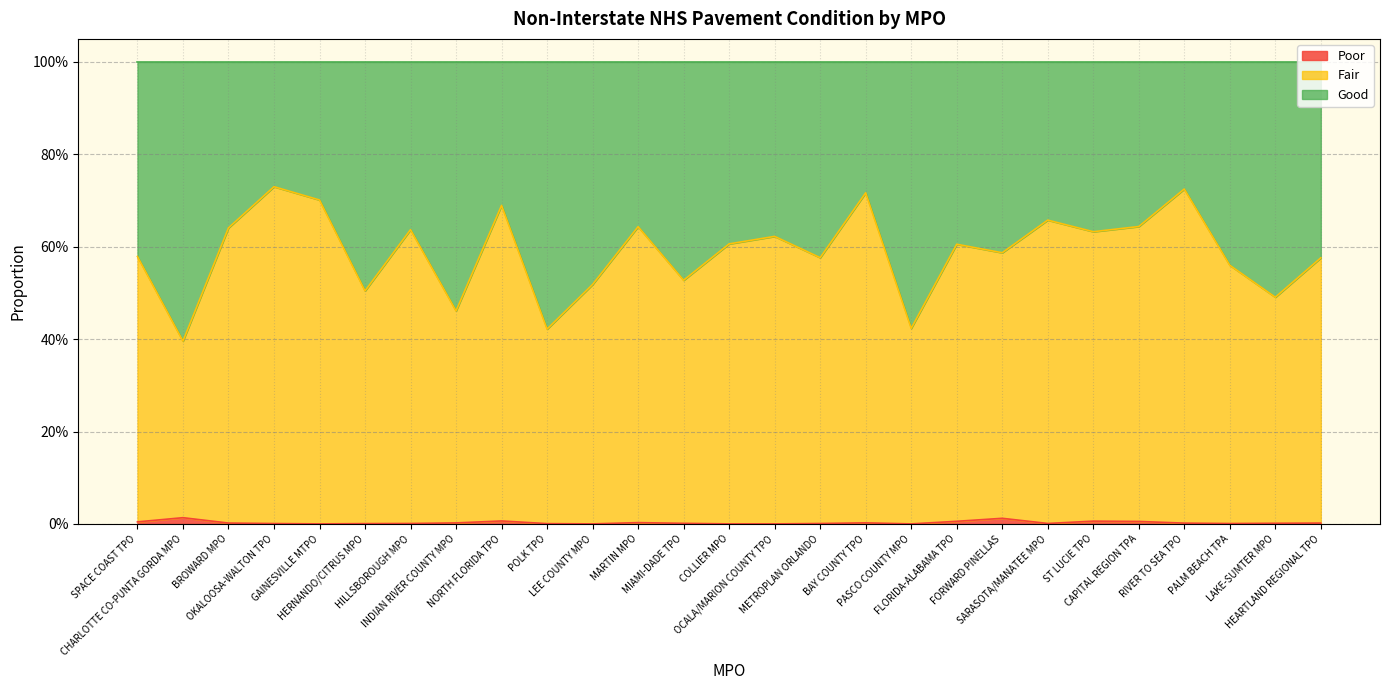

Count the Good values in the range 0 to 1.

27